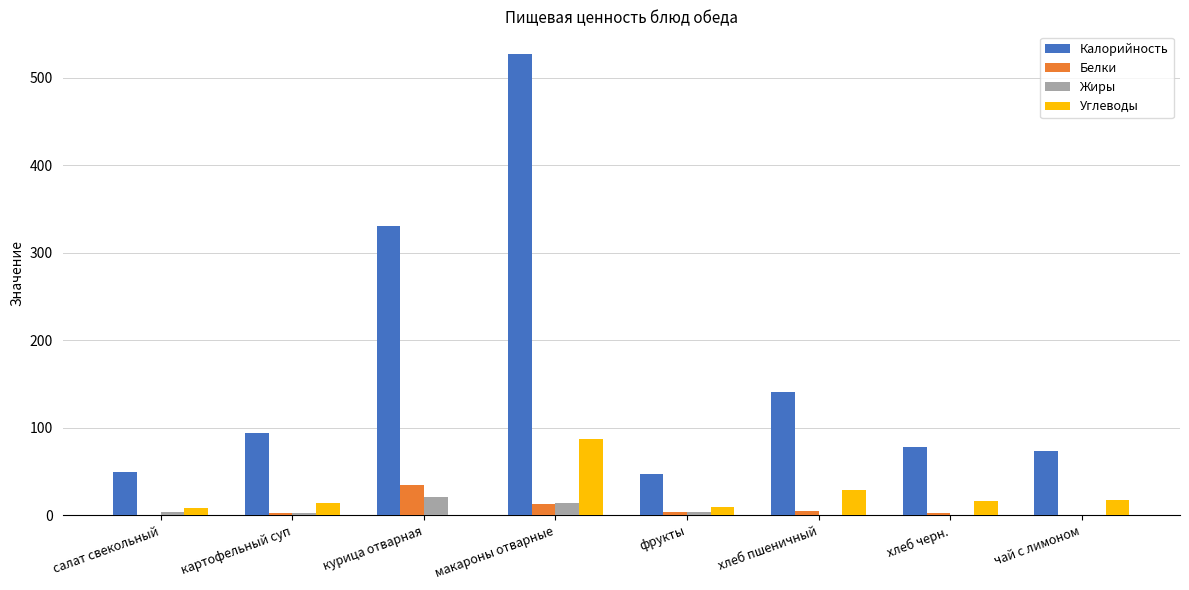

Where is Калорийность nearest to the value 286?

курица отварная